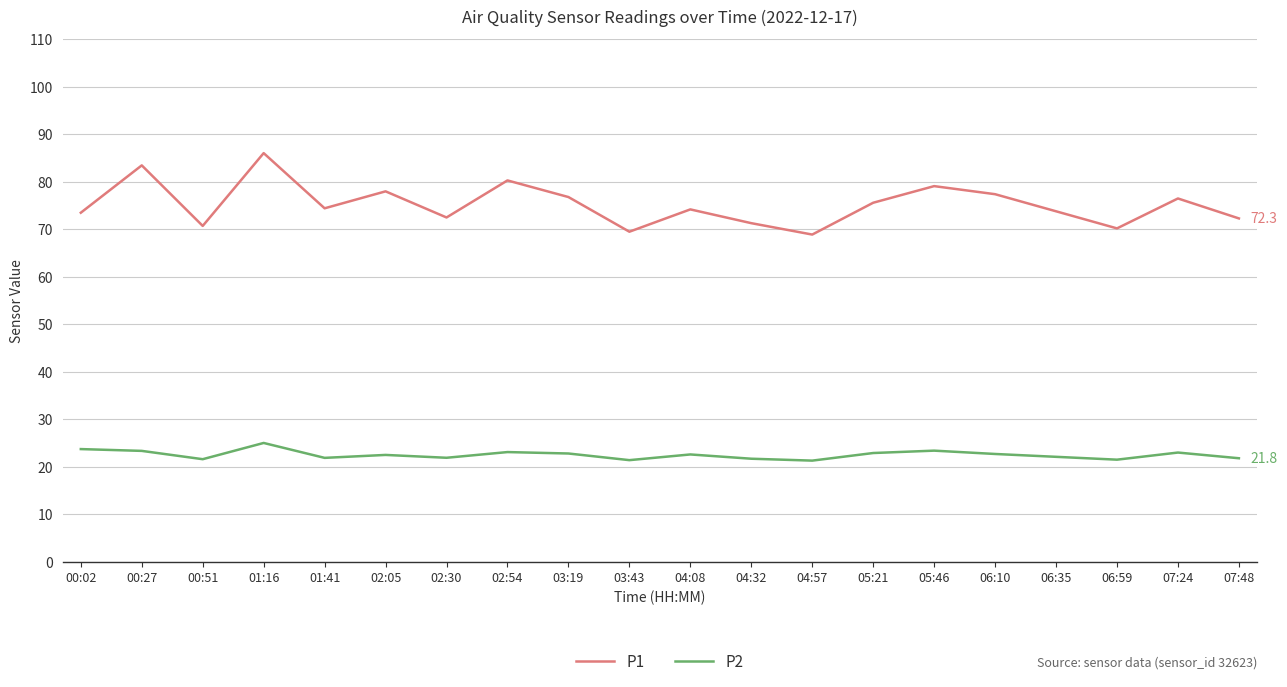

Which series has the widest spread of values?

P1